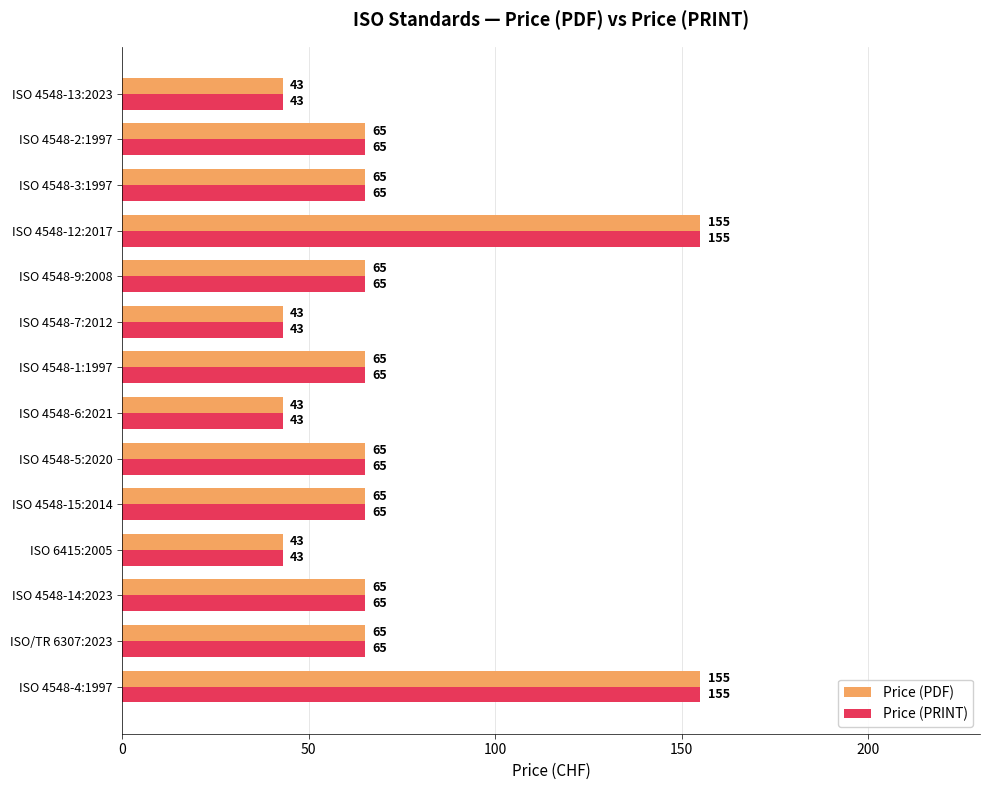

The Price (PRINT) series shows 88 at ISO 4548-15:2014. True or false?

False